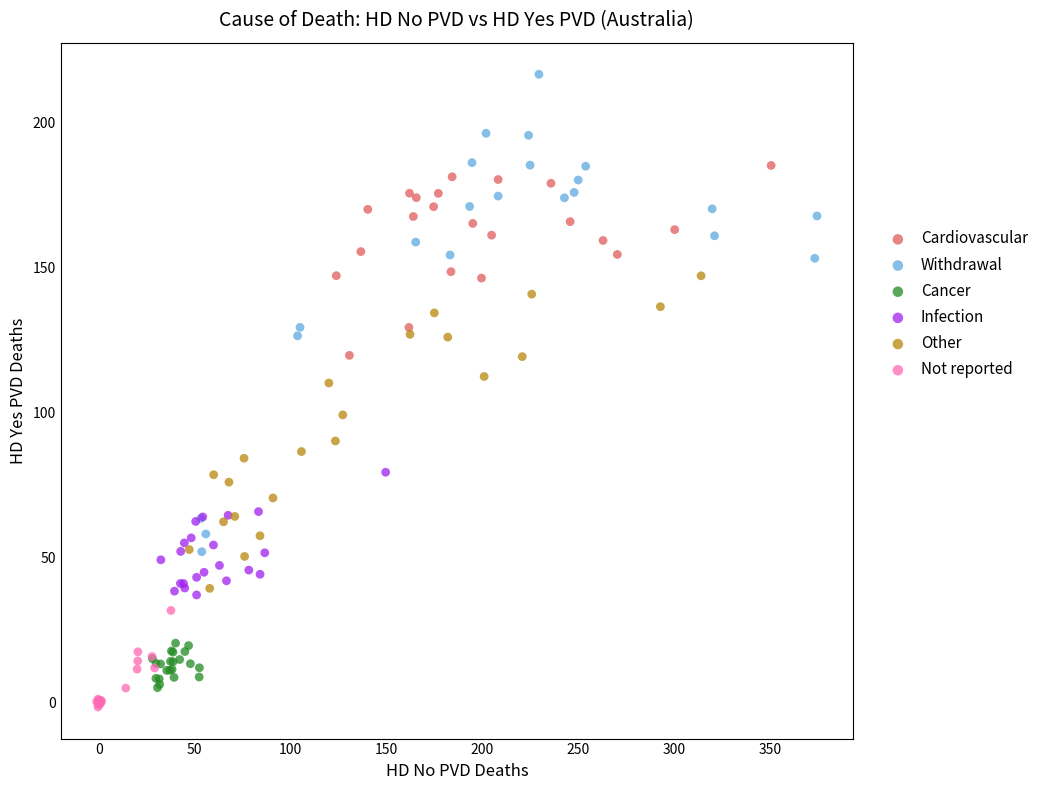

Which series reaches the minimum Y coordinate?

Not reported